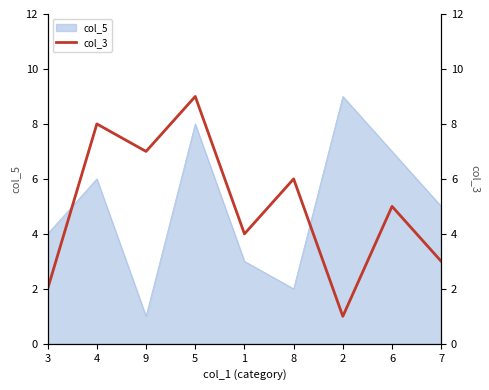

What is the sum of all values?

45